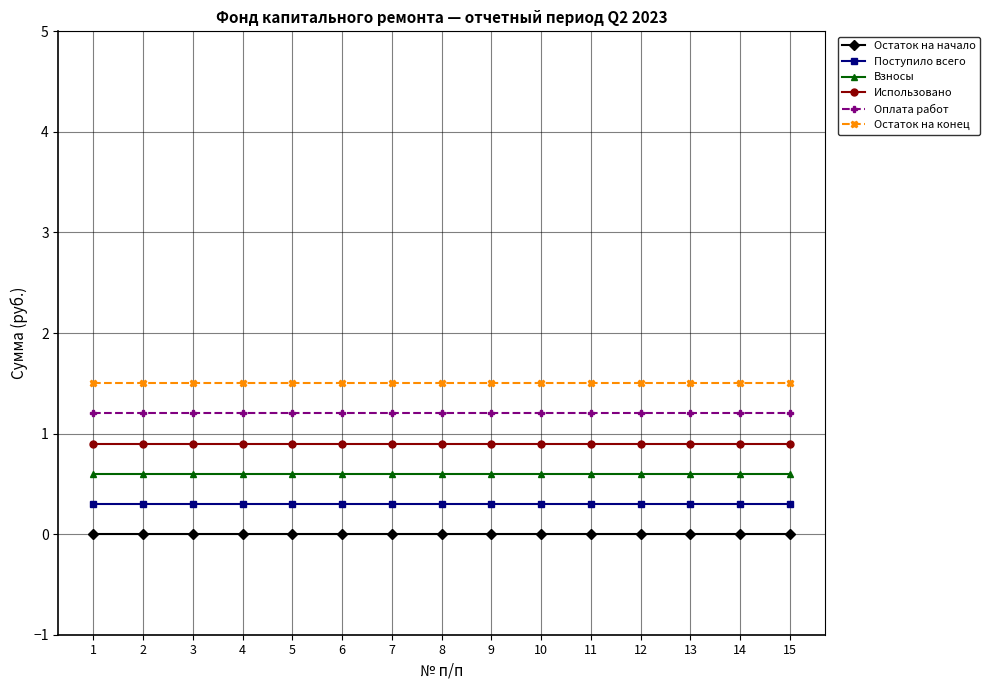

What is the lowest value of the Использовано series?

0.9